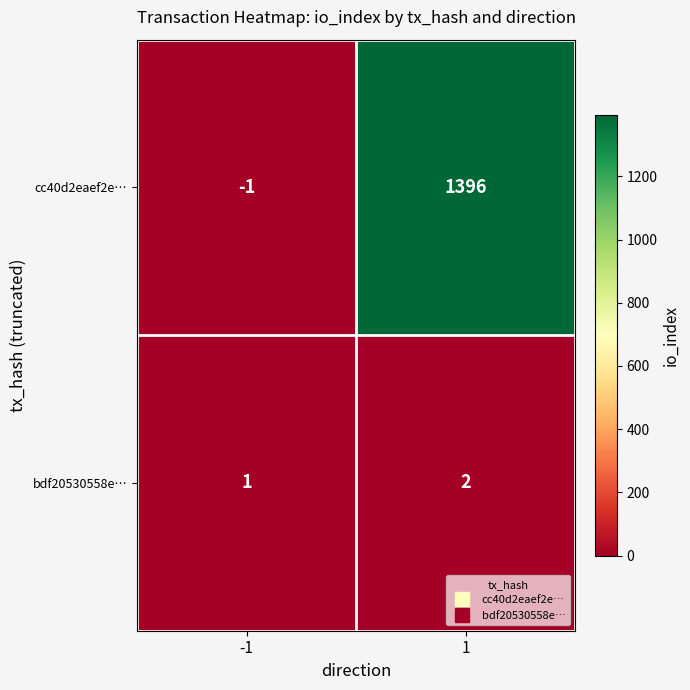

What is the highest value of the cc40d2eaef2e… series?

1396